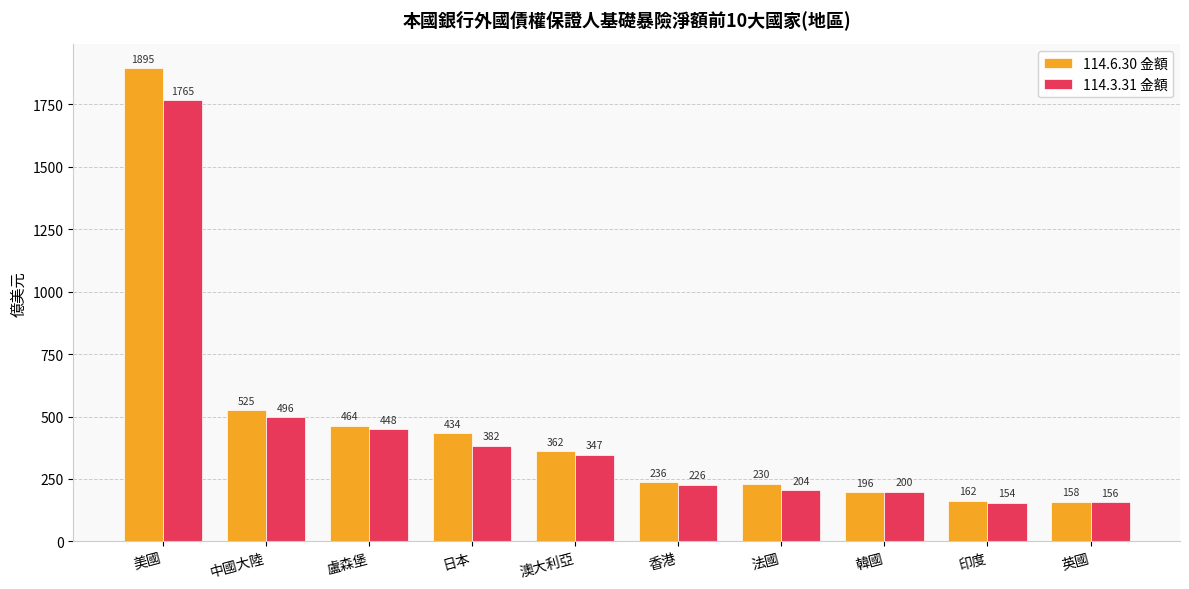

True or false: 114.6.30 金額 has a value of 1895.2 at 美國.

True